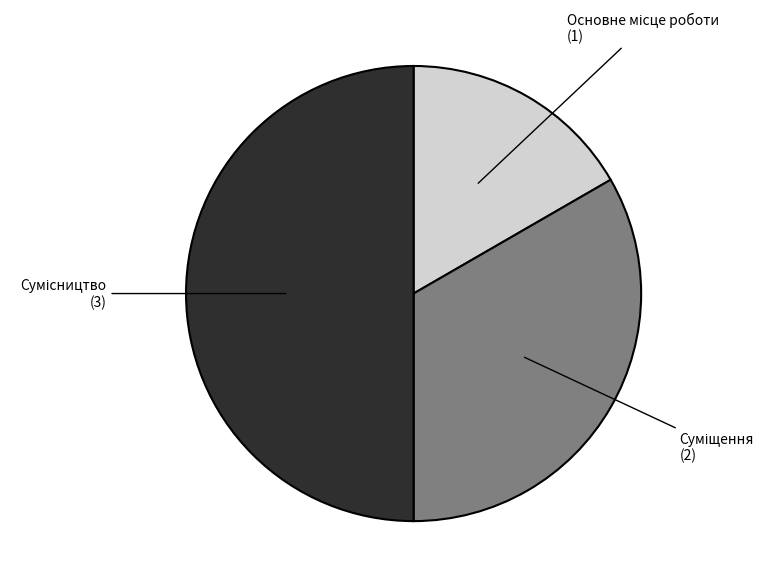

Is it true that Суміщення is 23% of the pie?

False